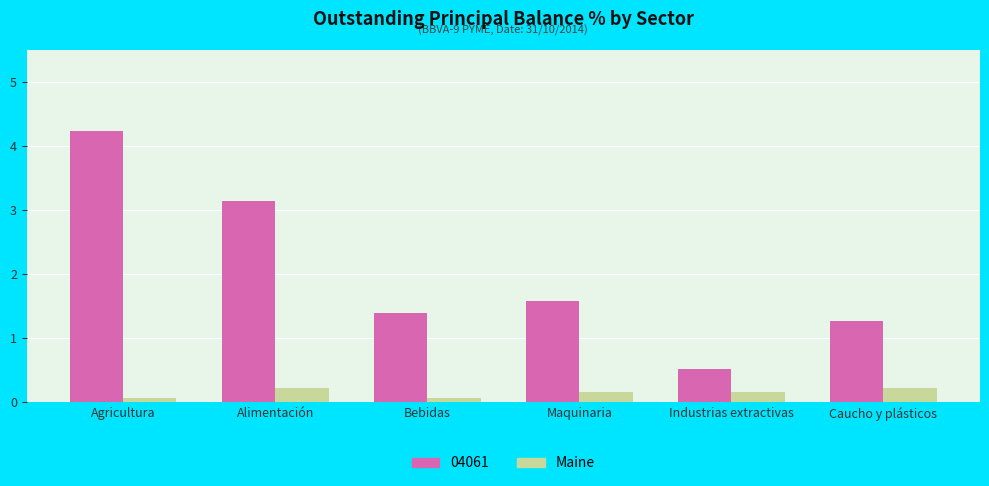

What is the spread (max minus min) of values at Alimentación?

2.9